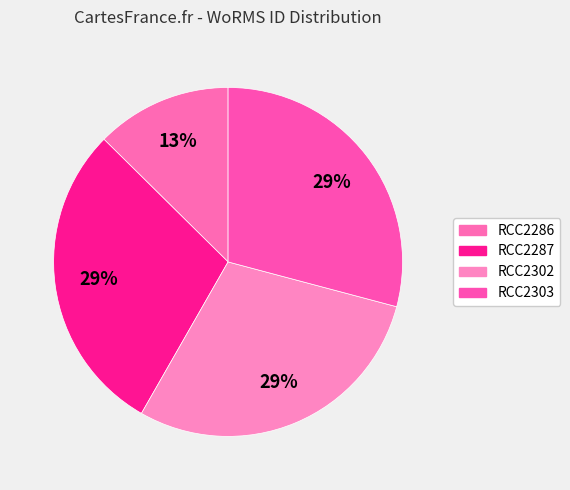

To the nearest percent, what percentage of the pie is RCC2286?

13%